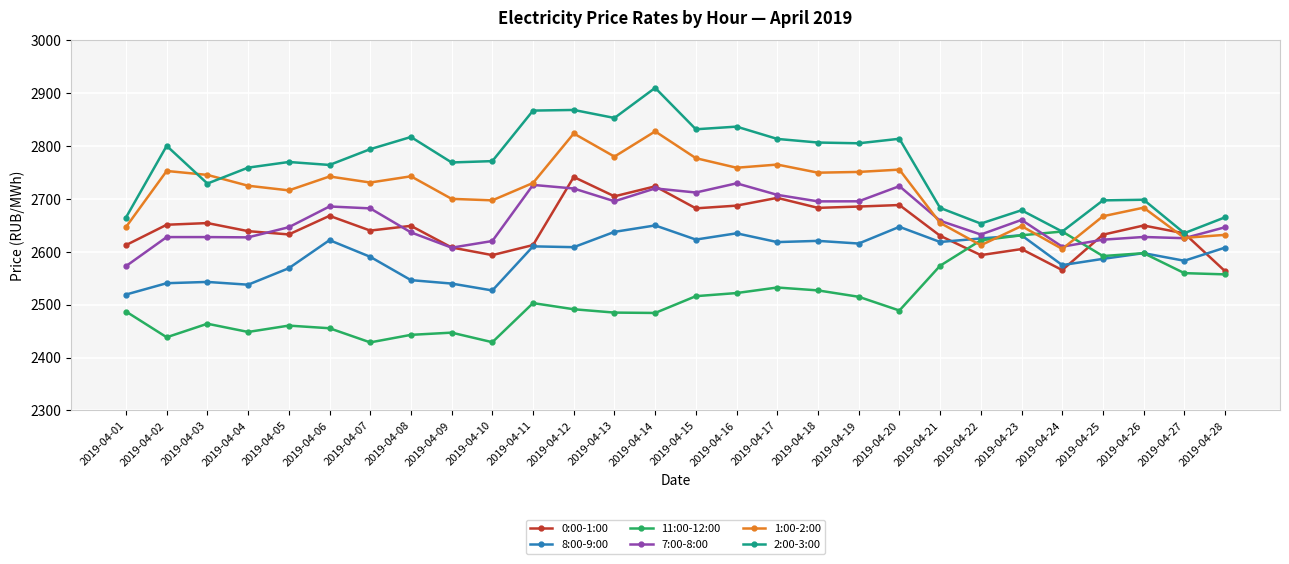

Between 2019-04-04 and 2019-04-21, which series saw the biggest shift?

11:00-12:00